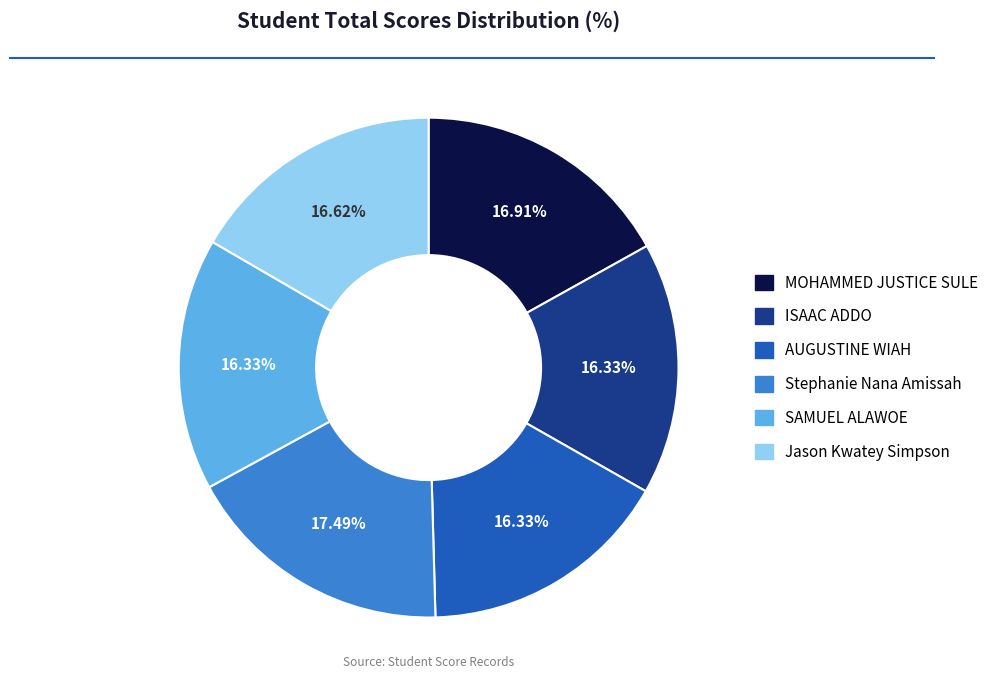

How many slices are in this pie chart?

6